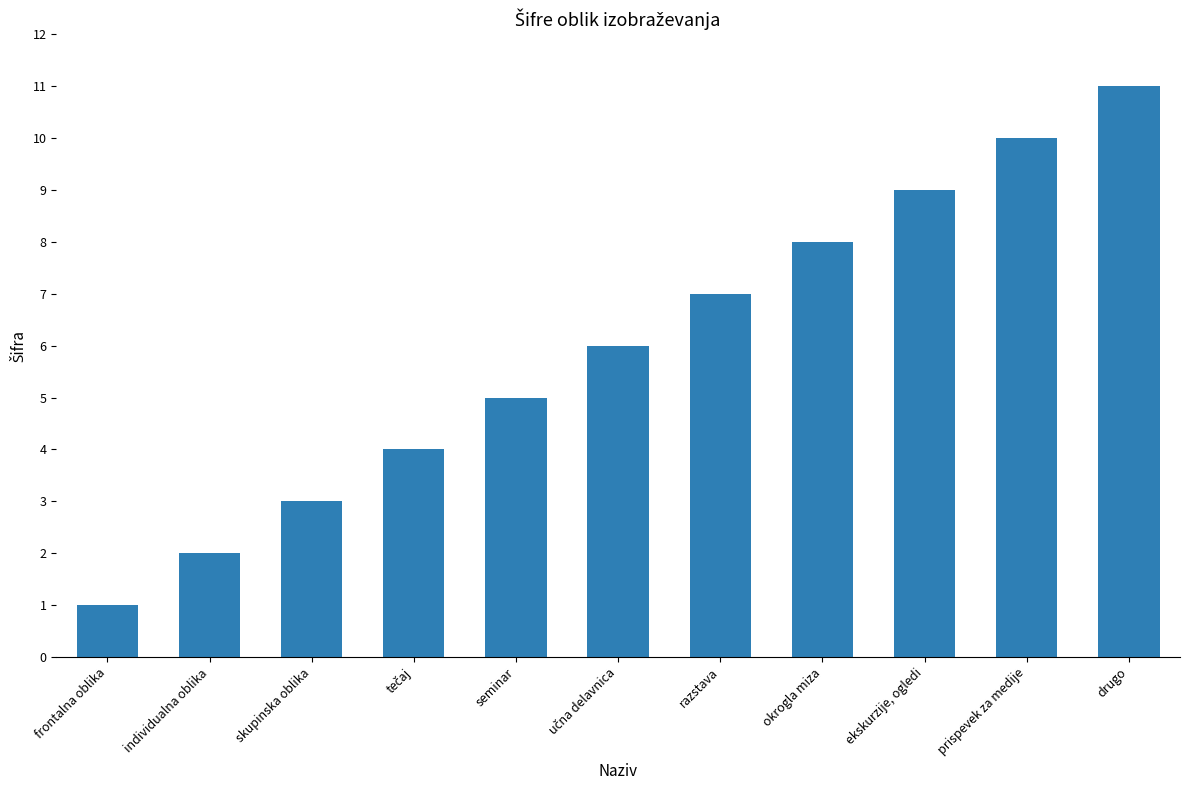

What position from the left is drugo?

11